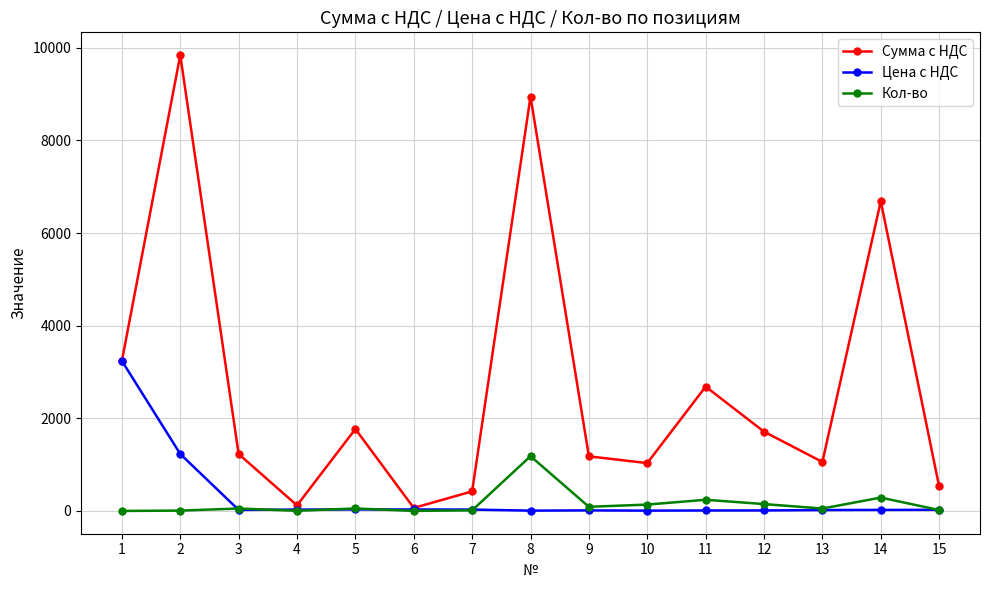

Rank the series by their maximum value, from lowest to highest.

Кол-во, Цена с НДС, Сумма с НДС